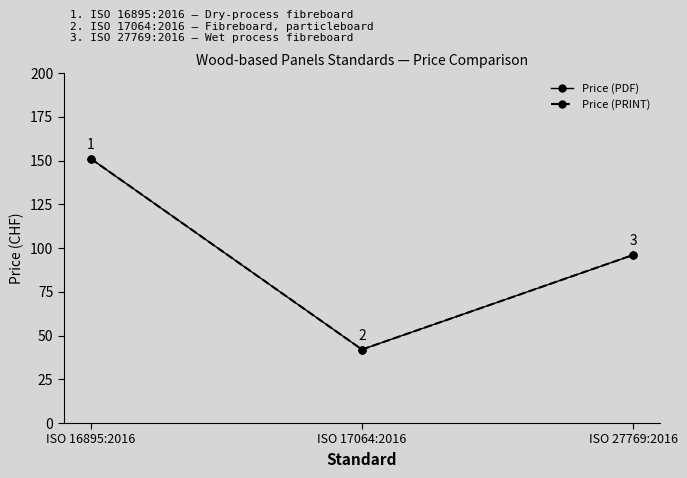

Reading left to right, extract all data points from this chart.

Price (PDF): 151	42	96
Price (PRINT): 151	42	96